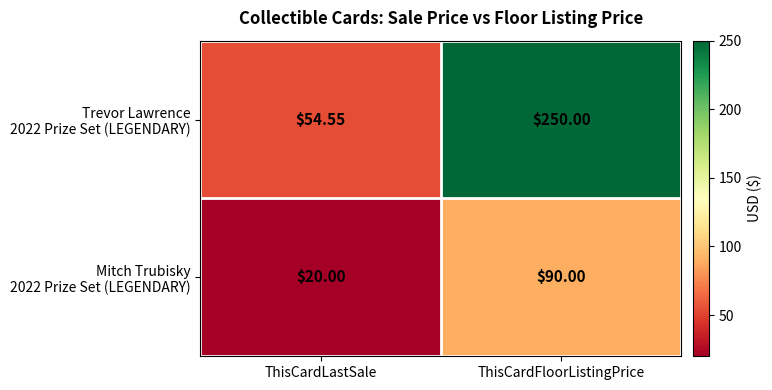

Which label corresponds to the smallest value in the chart?

ThisCardLastSale